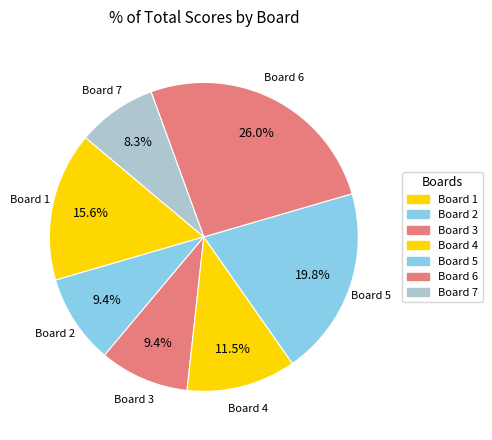

To the nearest percent, what portion does Board 7 represent?

8%